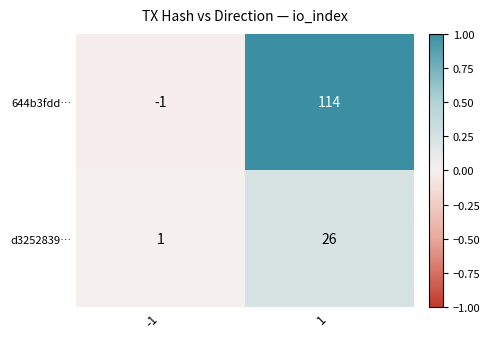

The d3252839… series shows 7 at 1. True or false?

False